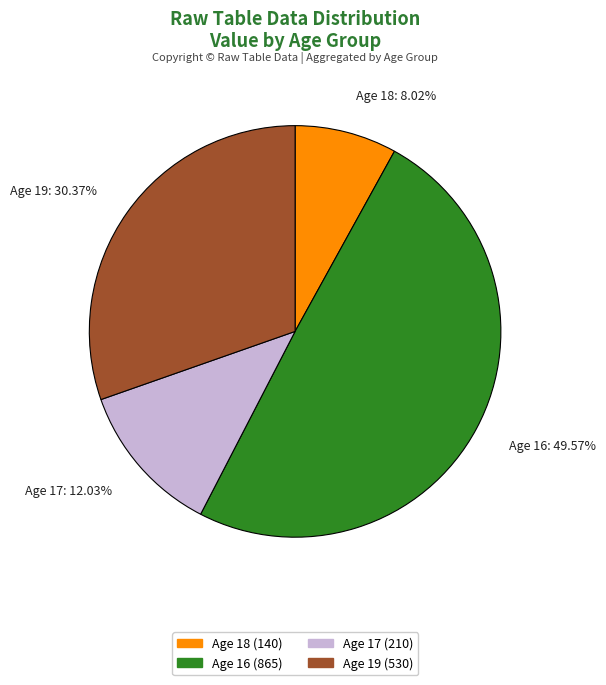

Is there a majority slice in this chart?

No